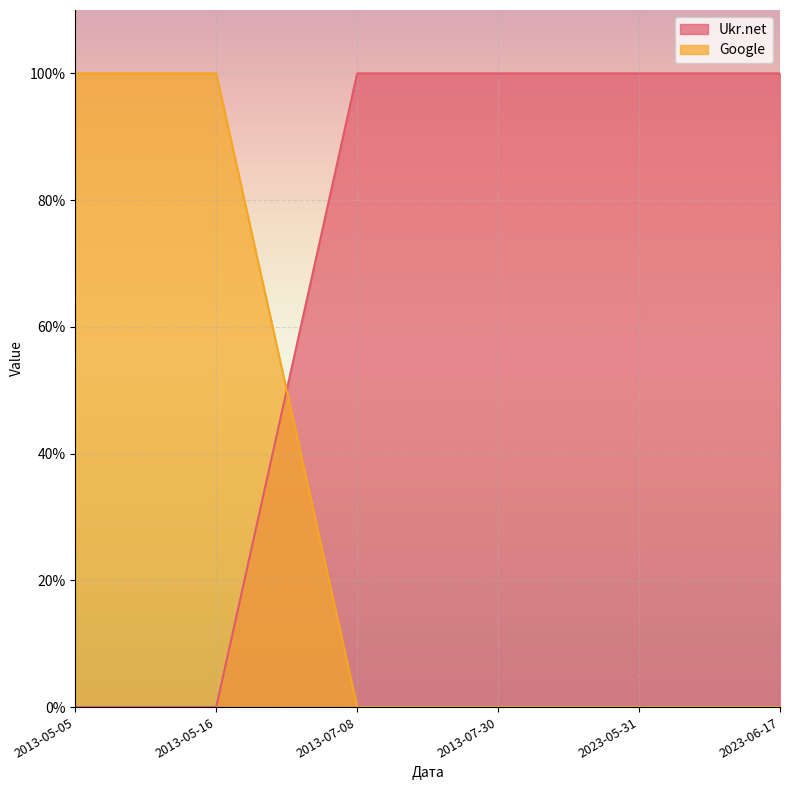

Between 2013-05-16 and 2013-07-30, which is larger?

2013-07-30